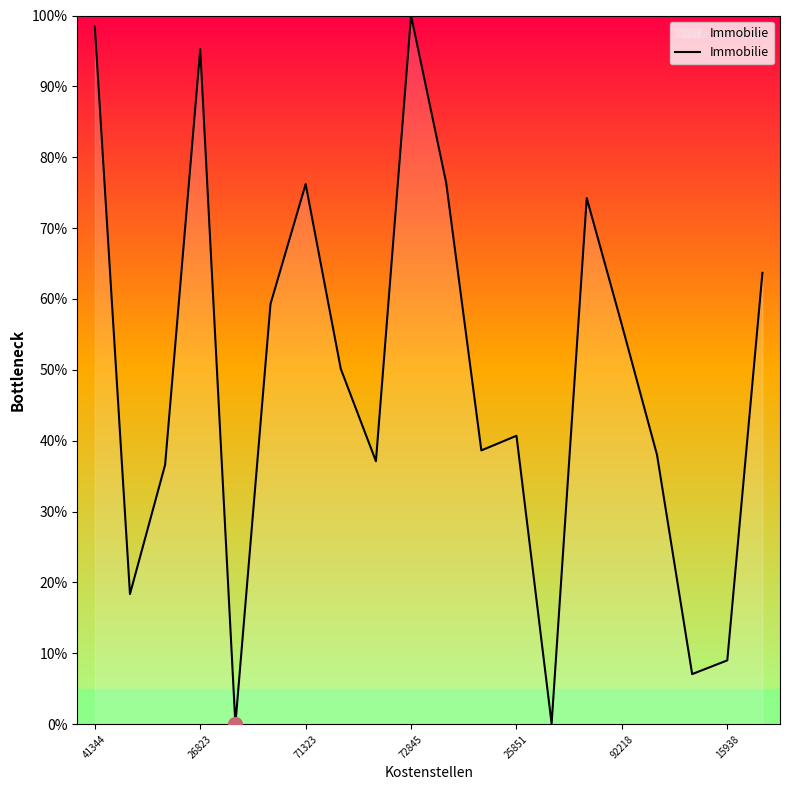

What is the maximum value shown in the chart?

100.0